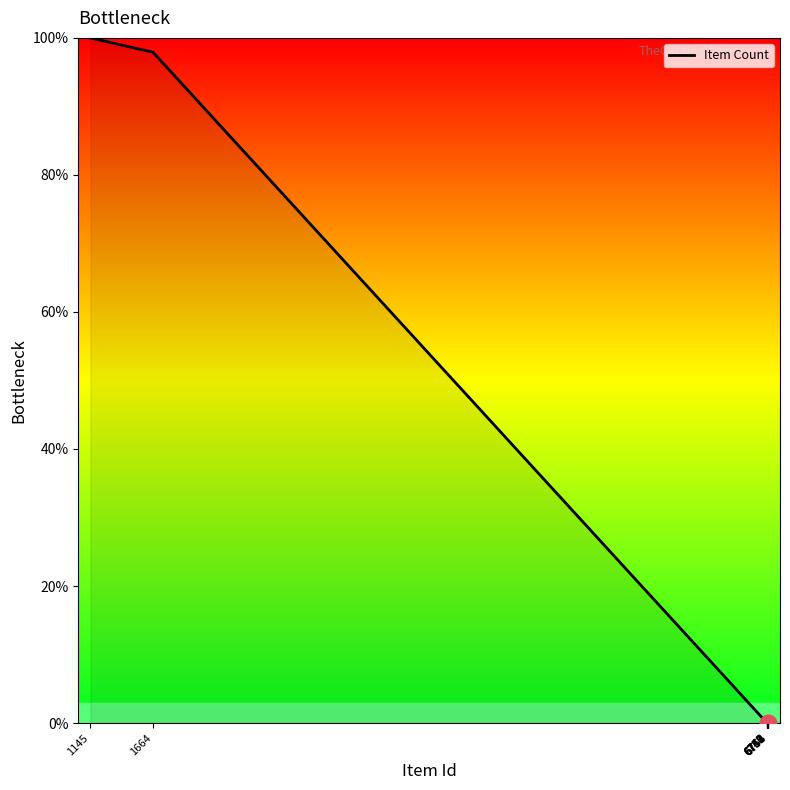

The value at 6747 is 0.0. True or false?

True